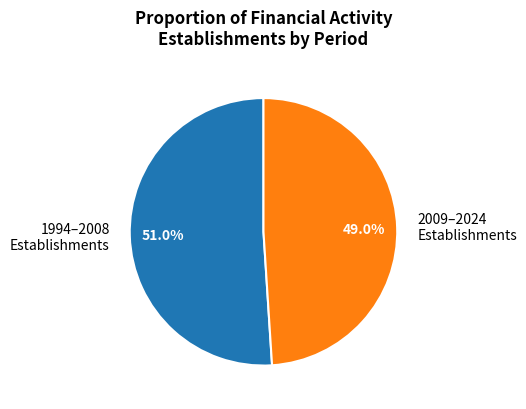

To the nearest percent, what is the difference between the largest and smallest slice percentages?

2%